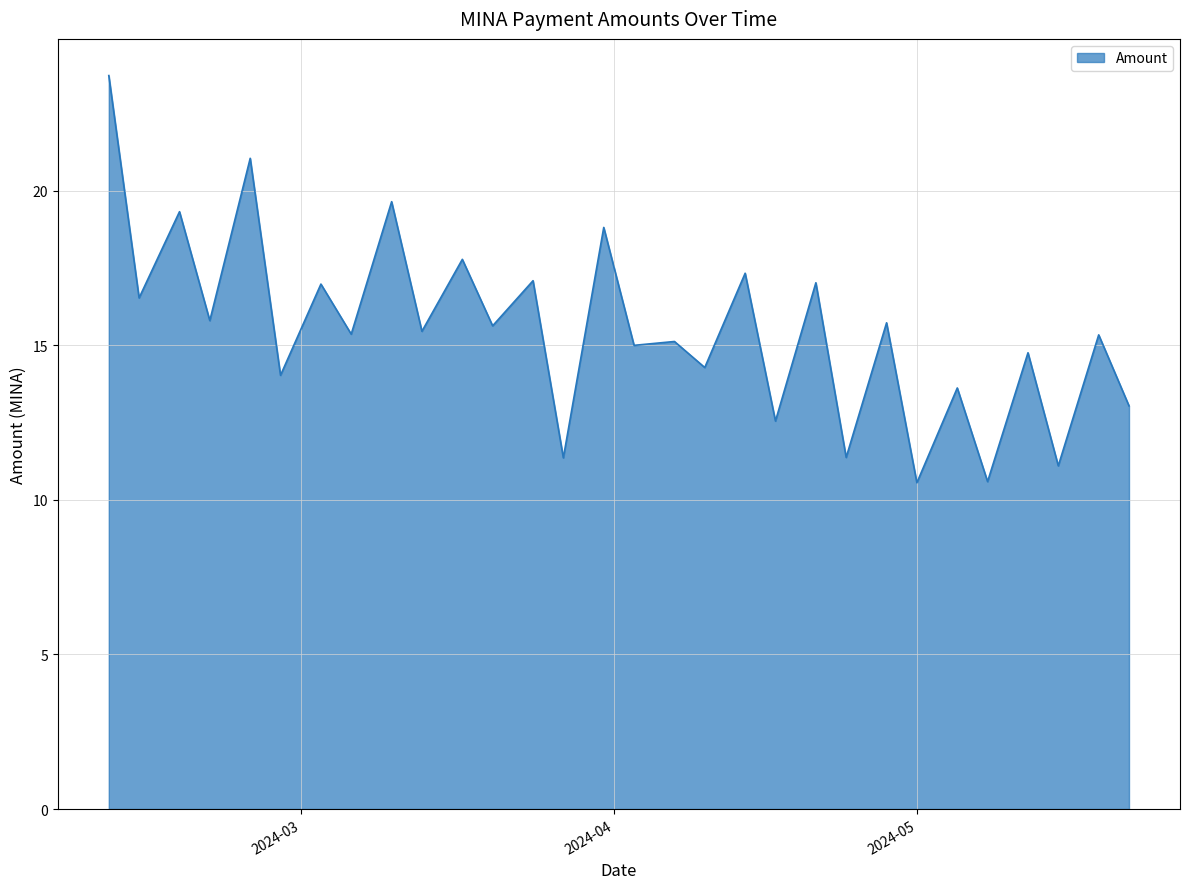

What is the smallest value displayed?

10.6